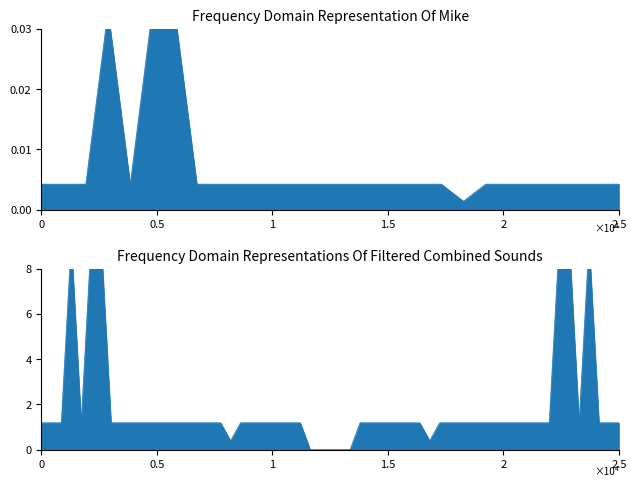

How many interior local peaks (higher than both neighbors) does the data have?

7